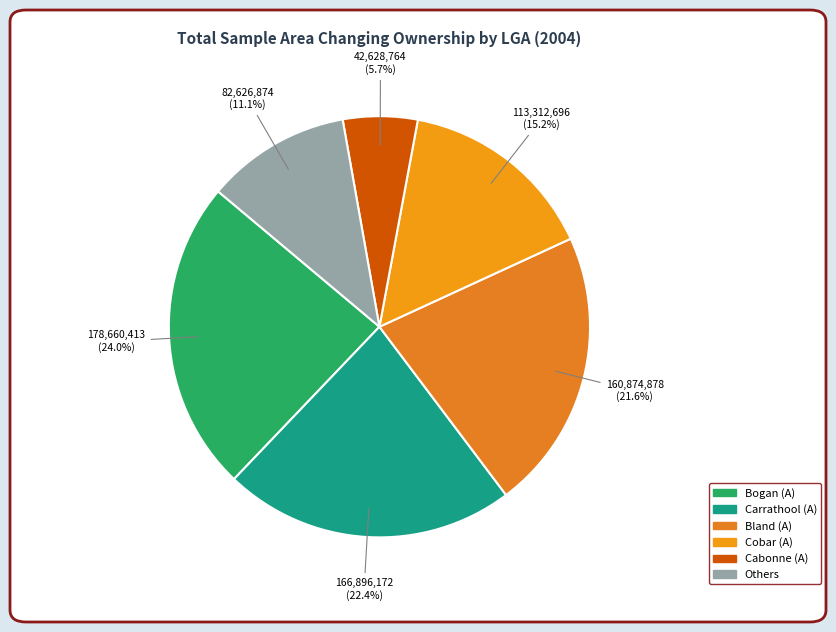

Which slice is the largest?

Bogan (A)